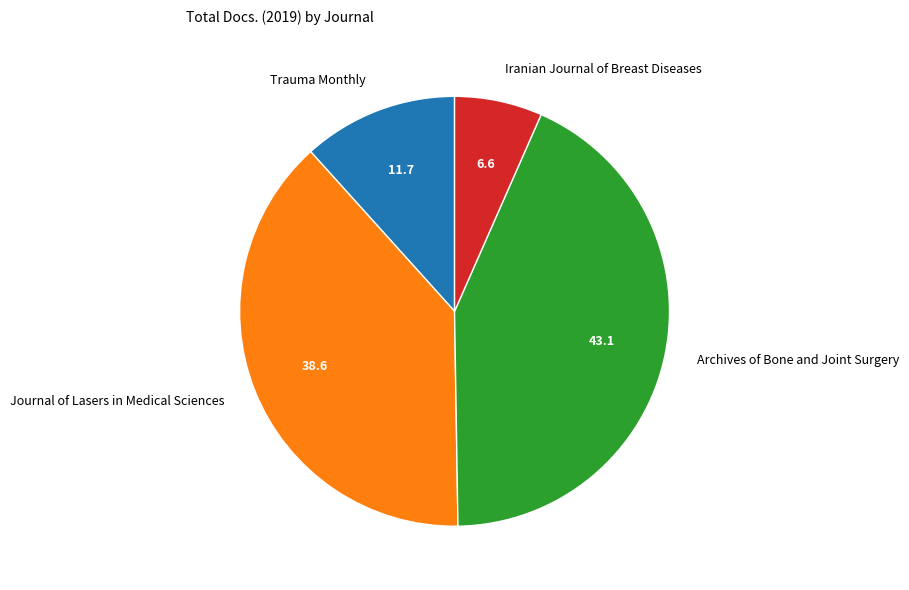

Do Journal of Lasers in Medical Sciences and Iranian Journal of Breast Diseases together represent more than half of the pie?

No